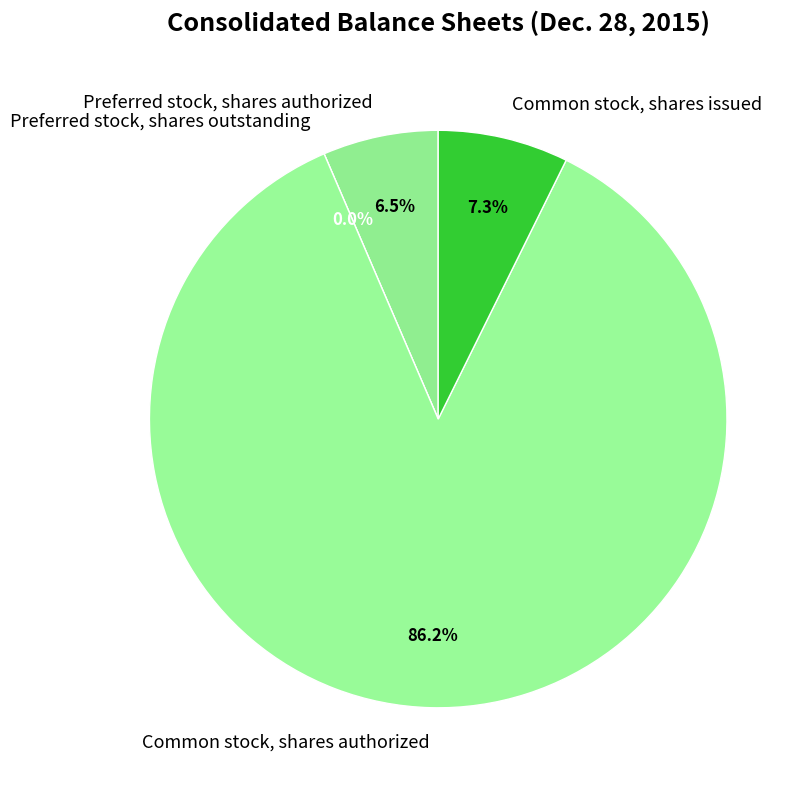

To the nearest percent, what is the difference between the largest and smallest slice percentages?

86%